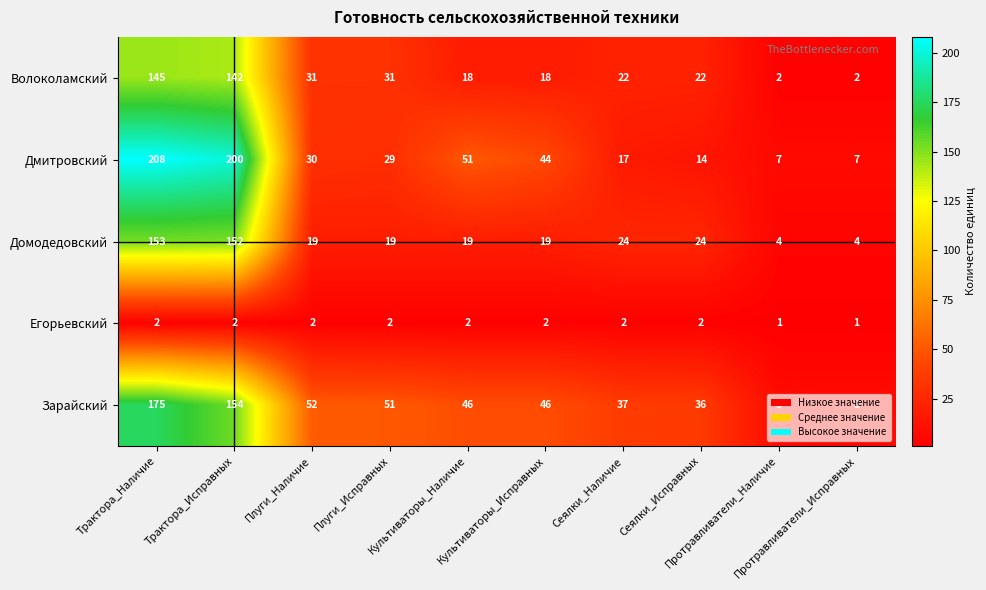

Which series has the largest range (max minus min)?

Дмитровский